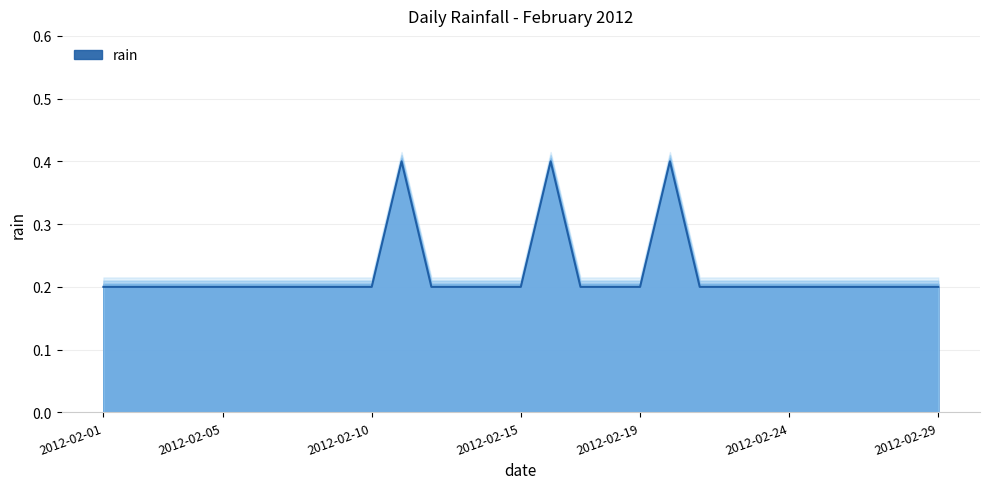

What is the greatest value displayed?

0.4